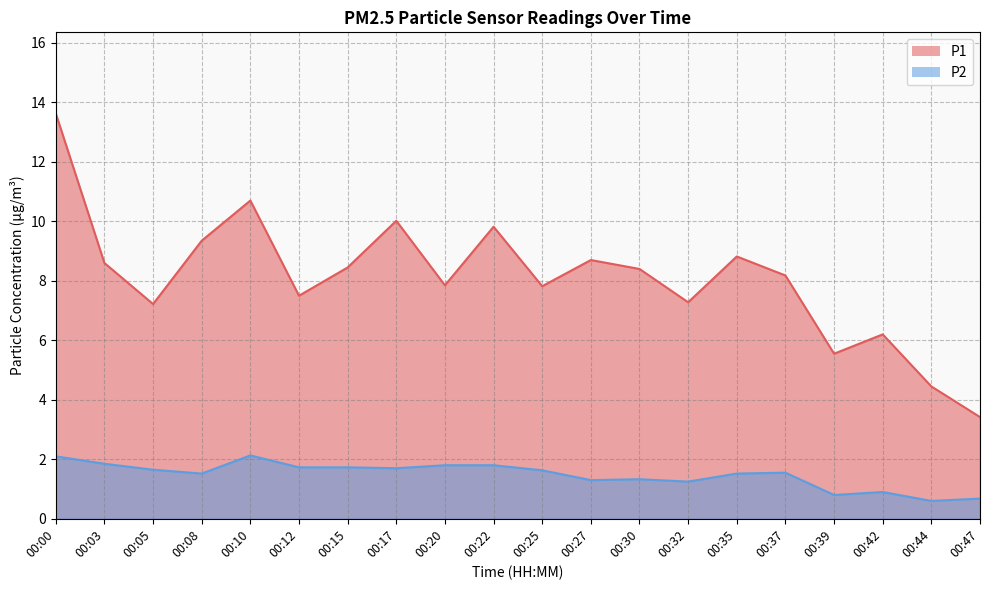

At how many categories does at least one series exceed 4?

19